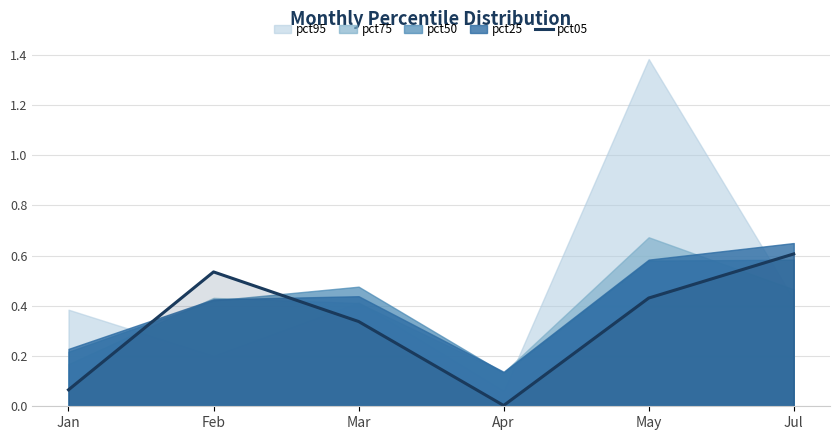

How many interior local valleys (lower than both neighbors) does the data have?

1